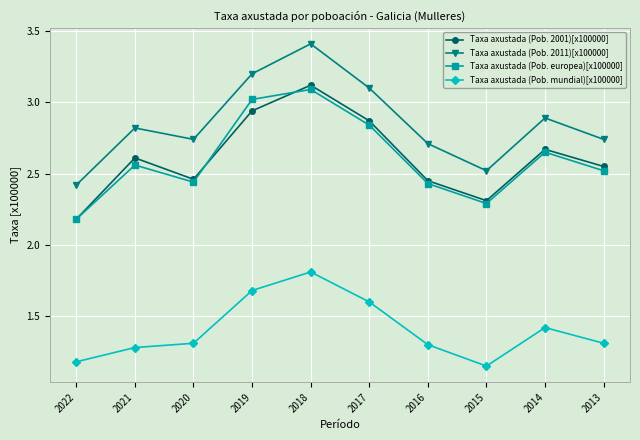

At which label does Taxa axustada (Pob. europea)[x100000] reach its peak?

2018